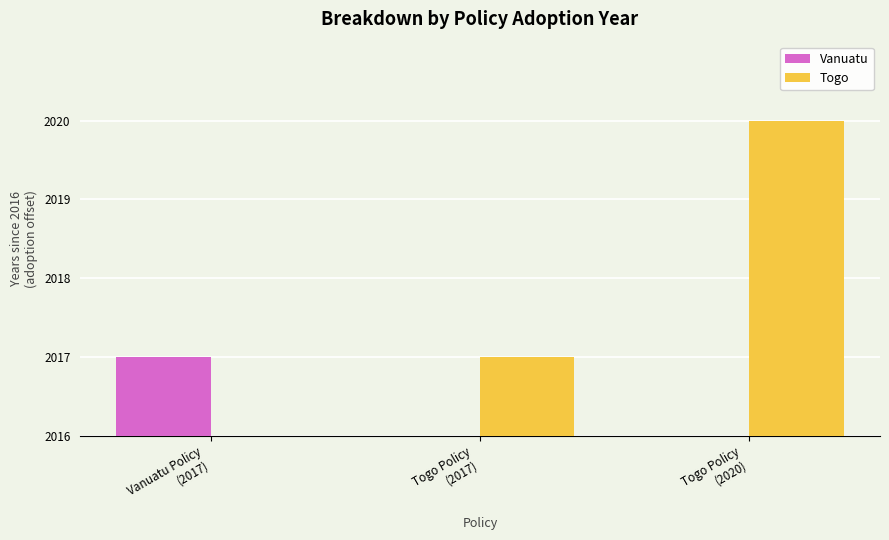

What is the spread (max minus min) of values at Vanuatu Policy
(2017)?

1